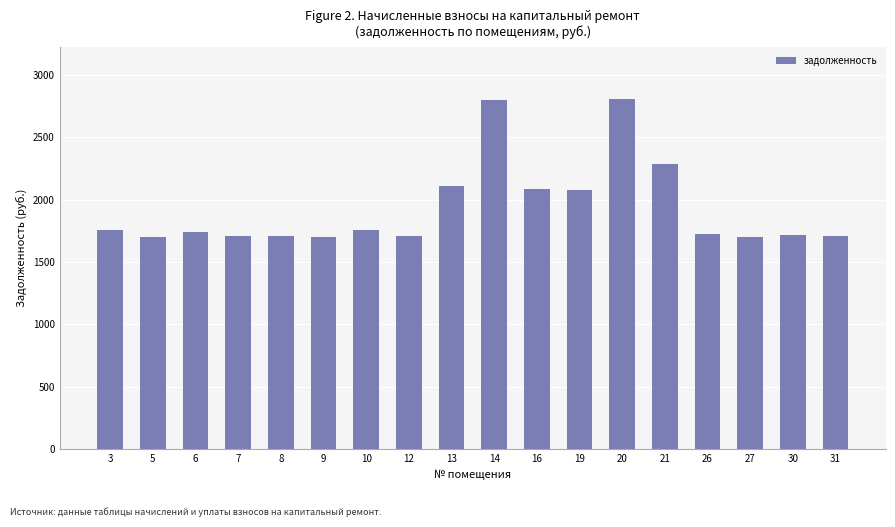

True or false: the data shows 1142.6 at 7.

False